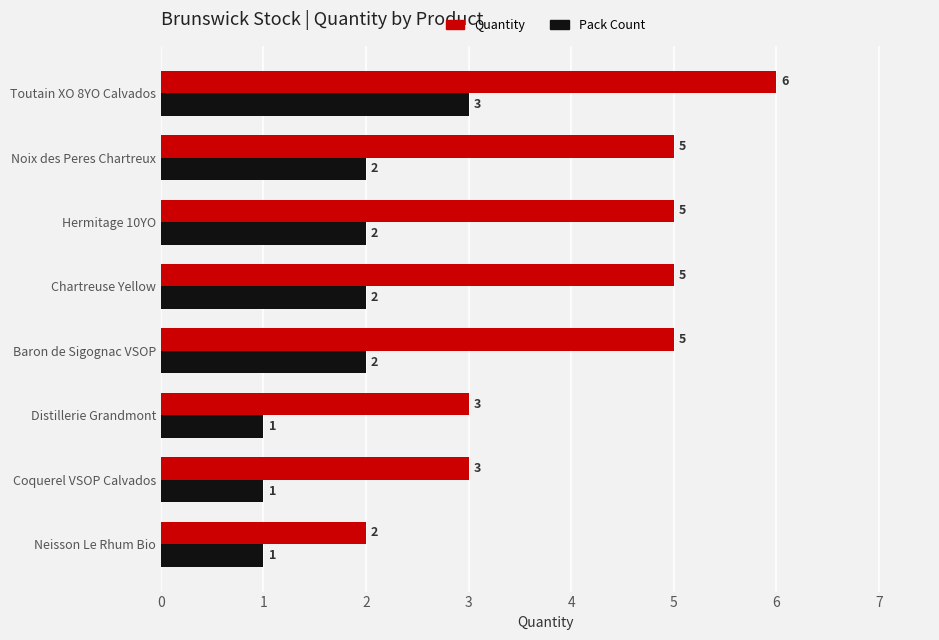

How many Quantity values are between 3 and 5?

6